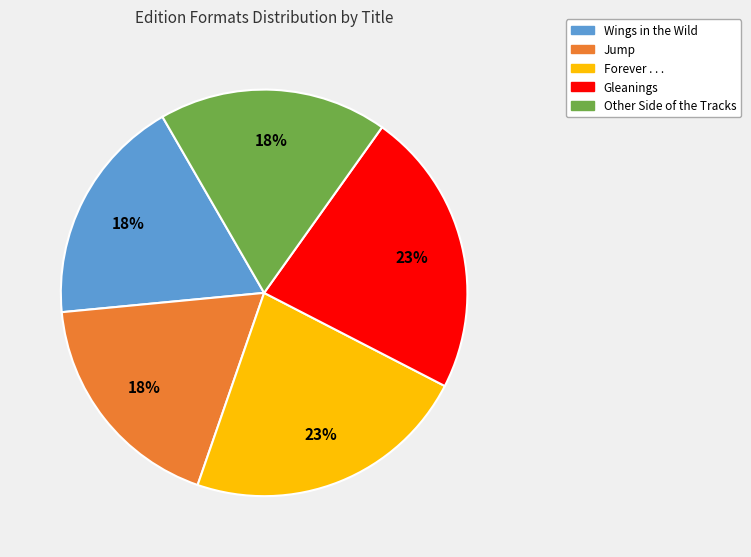

How many slices are in this pie chart?

5